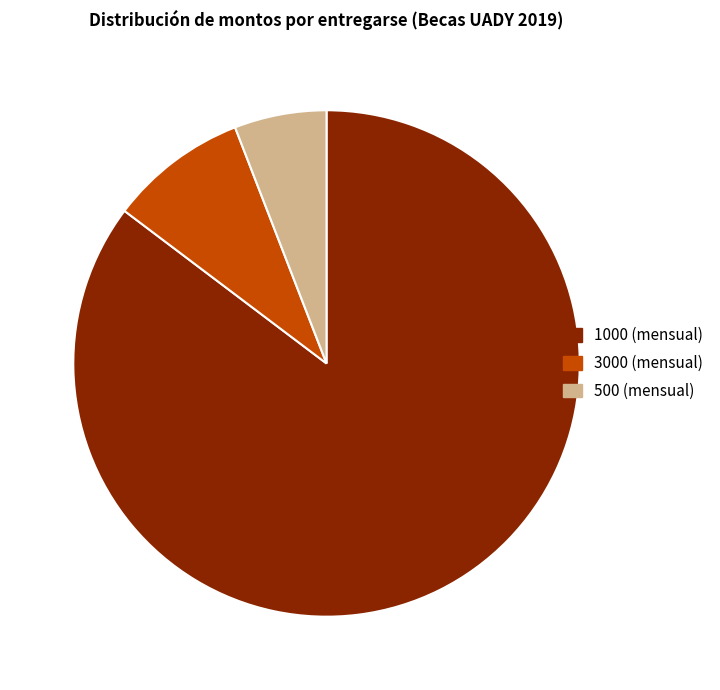

Is it true that 500 (mensual) is 1% of the pie?

False